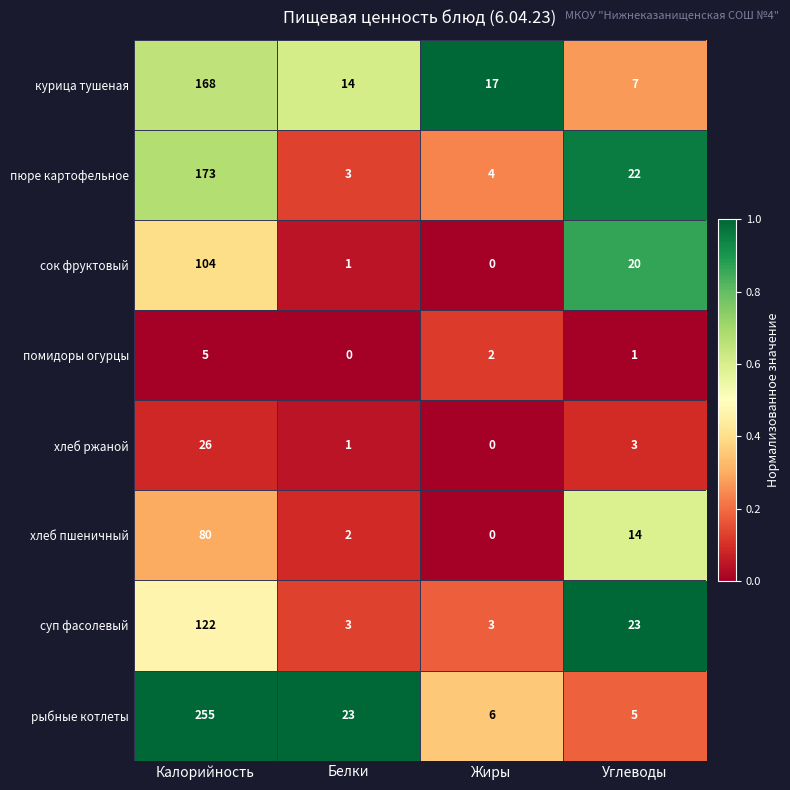

What is the sum of the помидоры огурцы values at Белки and Калорийность?

5